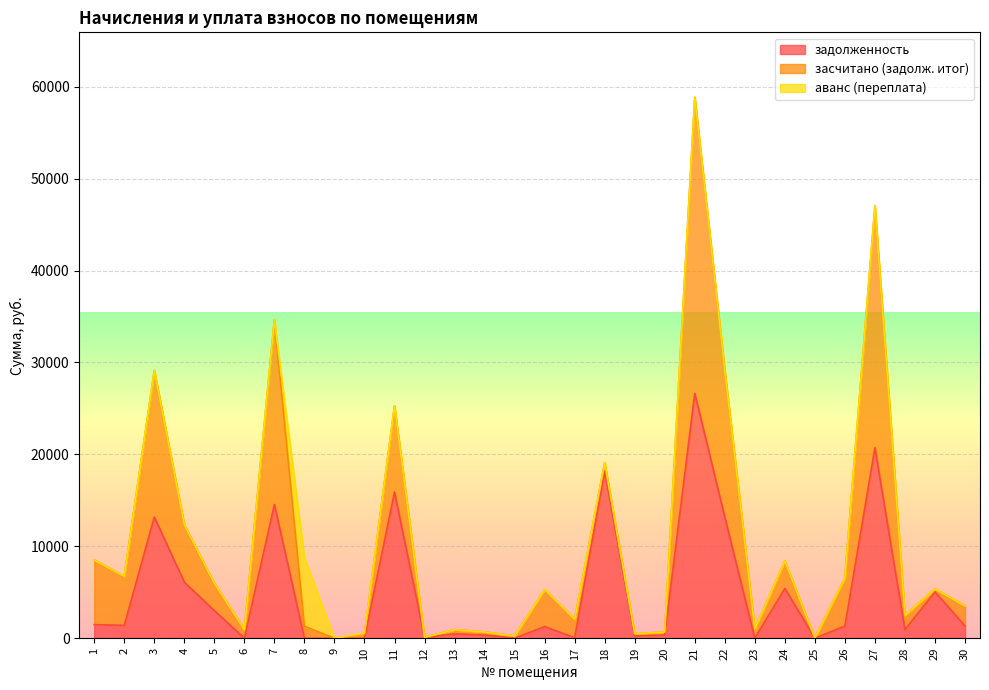

What is the sum of all задолженность values?

151220.1